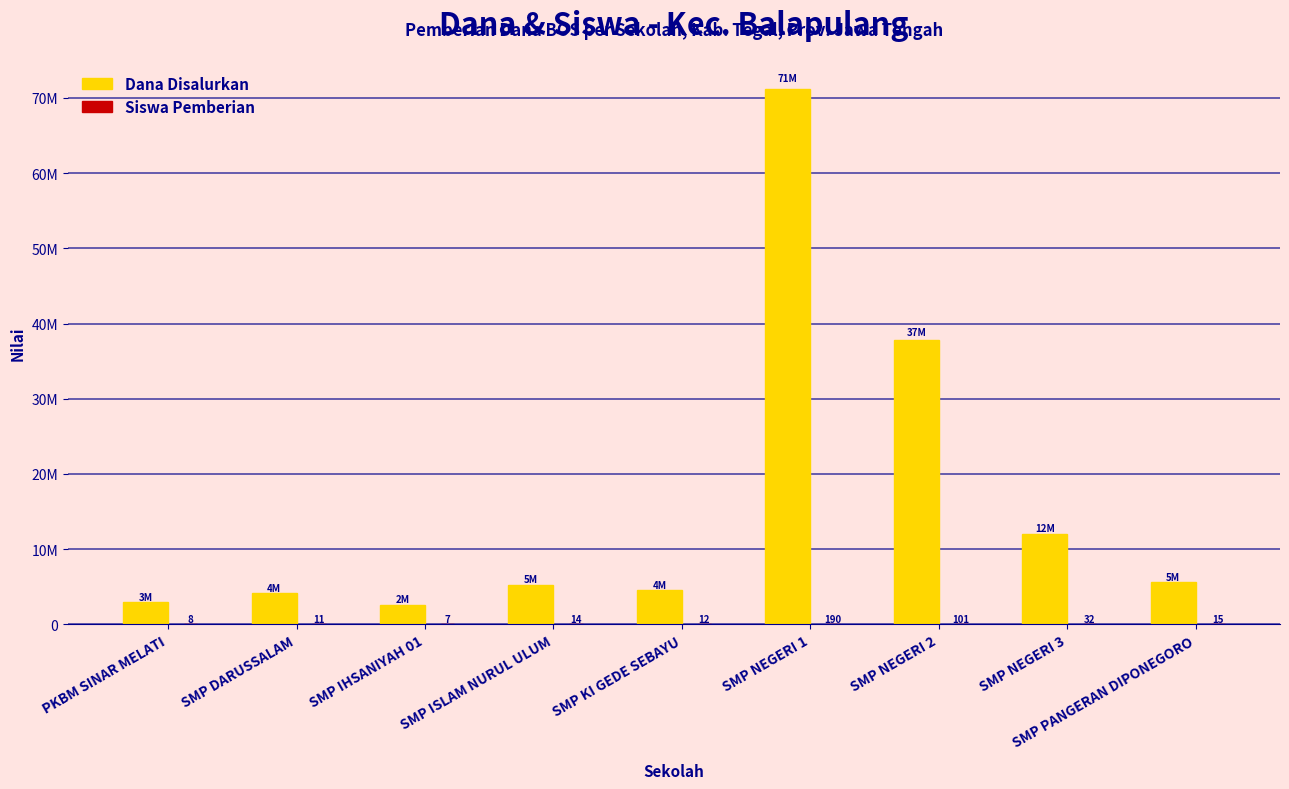

Which category has the lowest value in the Siswa Pemberian series?

SMP IHSANIYAH 01